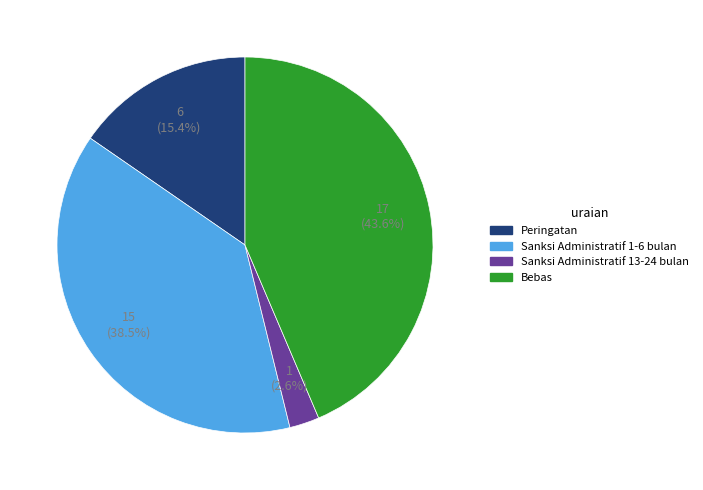

Is there any slice that represents more than half of the pie?

No